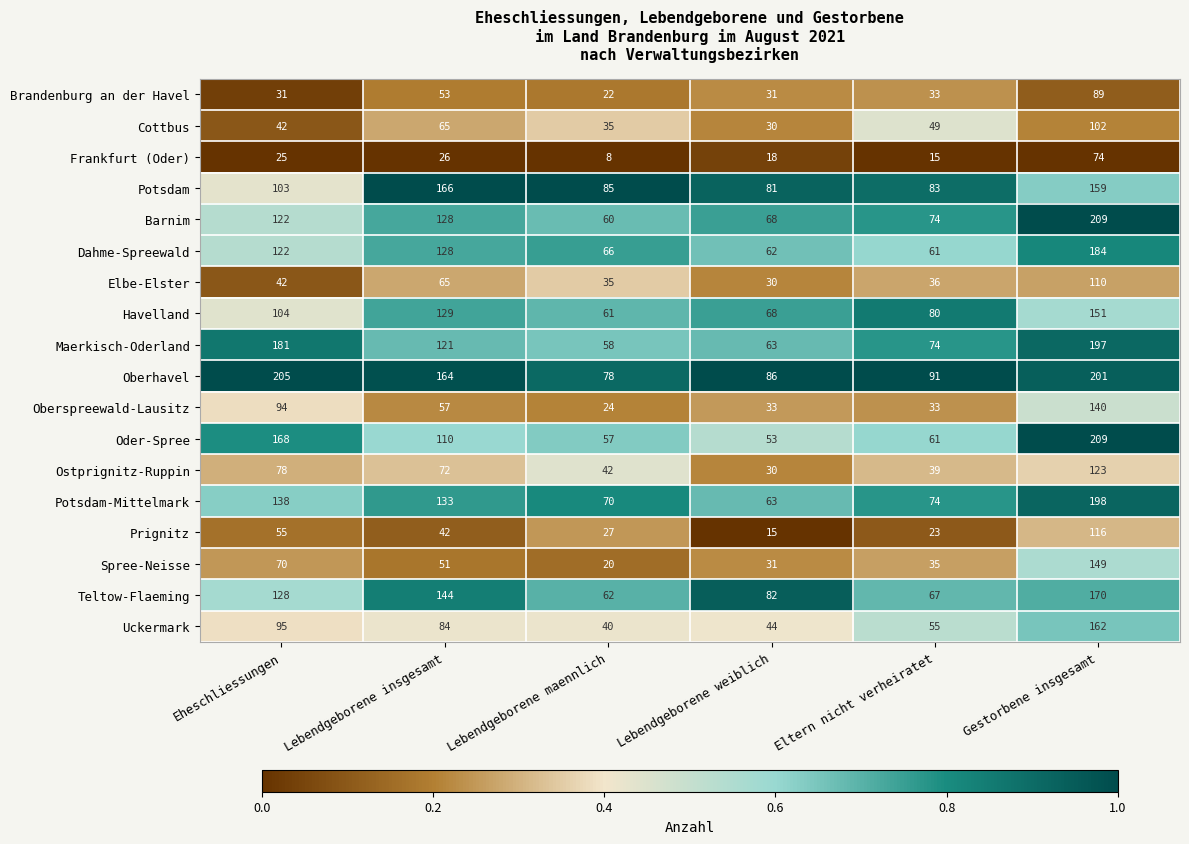

What is the total value across all series at Gestorbene insgesamt?

2743